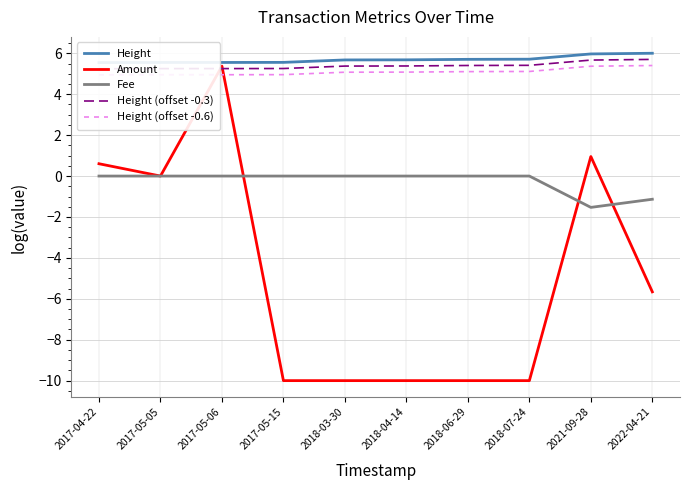

True or false: Amount has more than 2 interior local peaks.

False